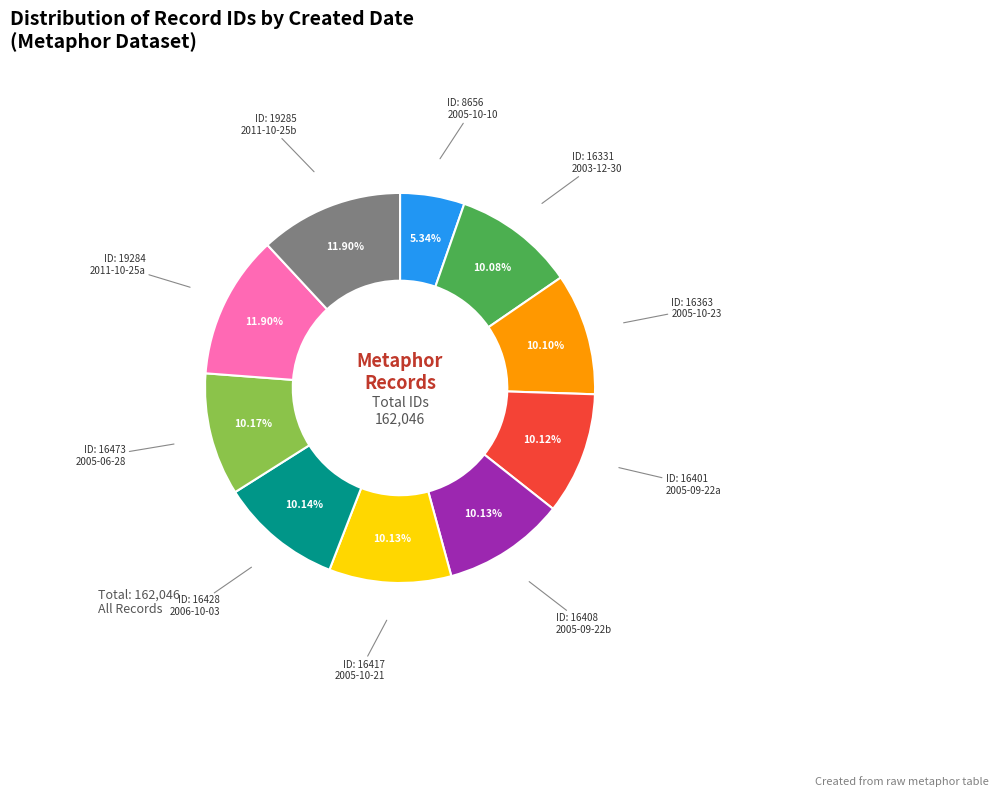

Is there any slice that represents more than half of the pie?

No